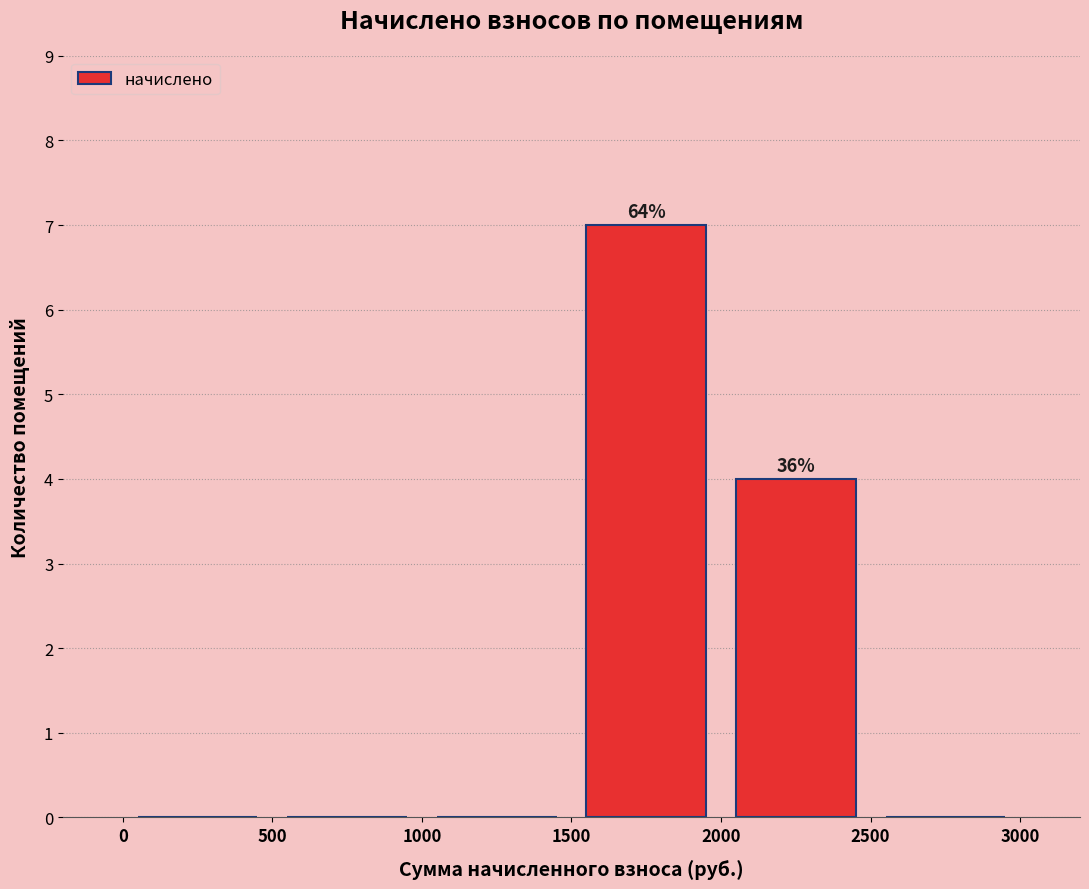

Which range on the x-axis has the tallest bar?

1500 to 2000